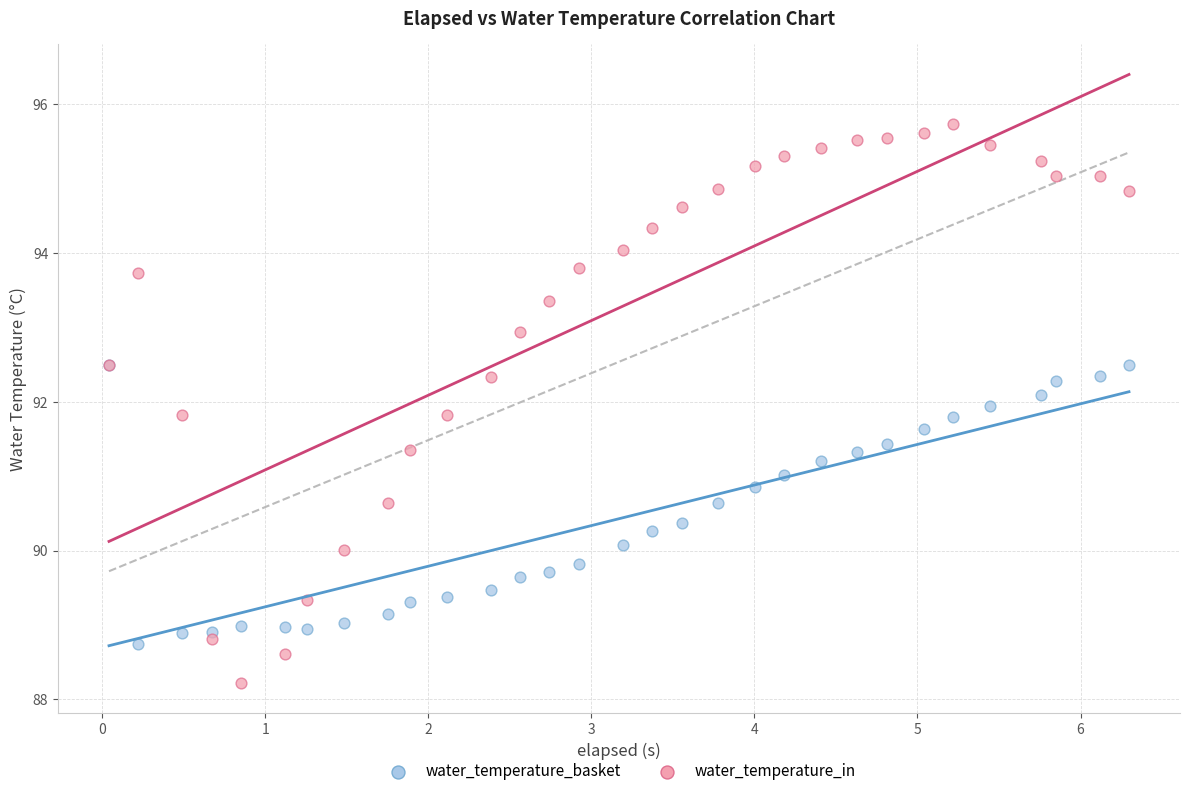

What are all the series names shown in the legend?

water_temperature_basket, water_temperature_in